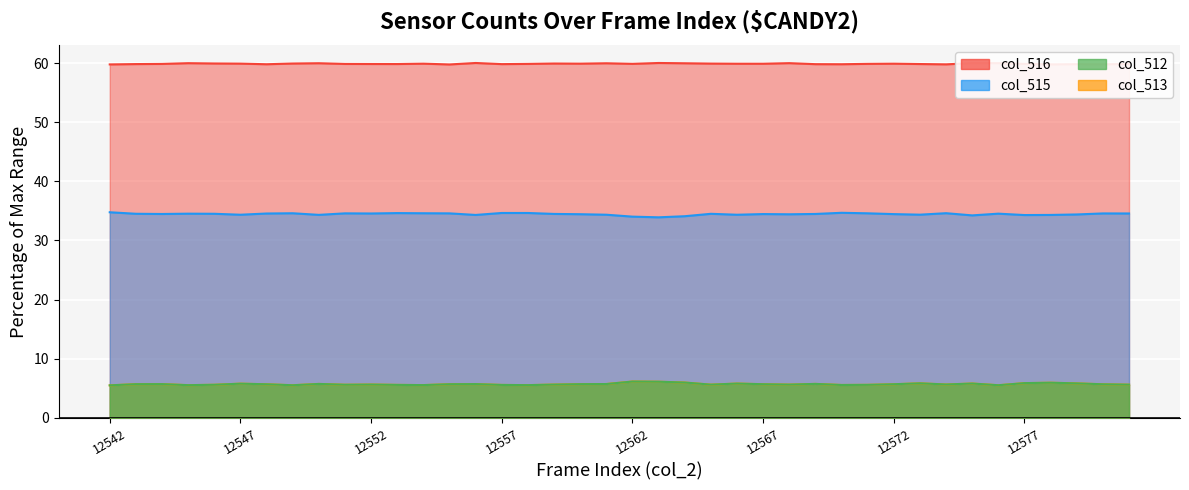

True or false: col_513 has a value of 3.7 at 12573.

False